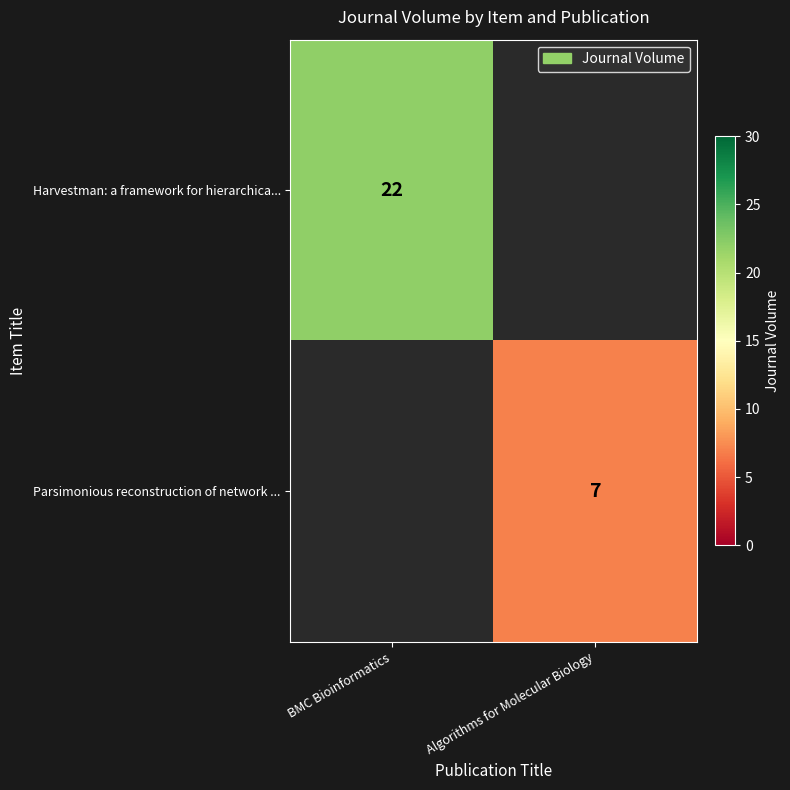

Is the value of Harvestman: a framework for hierarchica... at BMC Bioinformatics greater than the value of Parsimonious reconstruction of network ... at Algorithms for Molecular Biology?

Yes